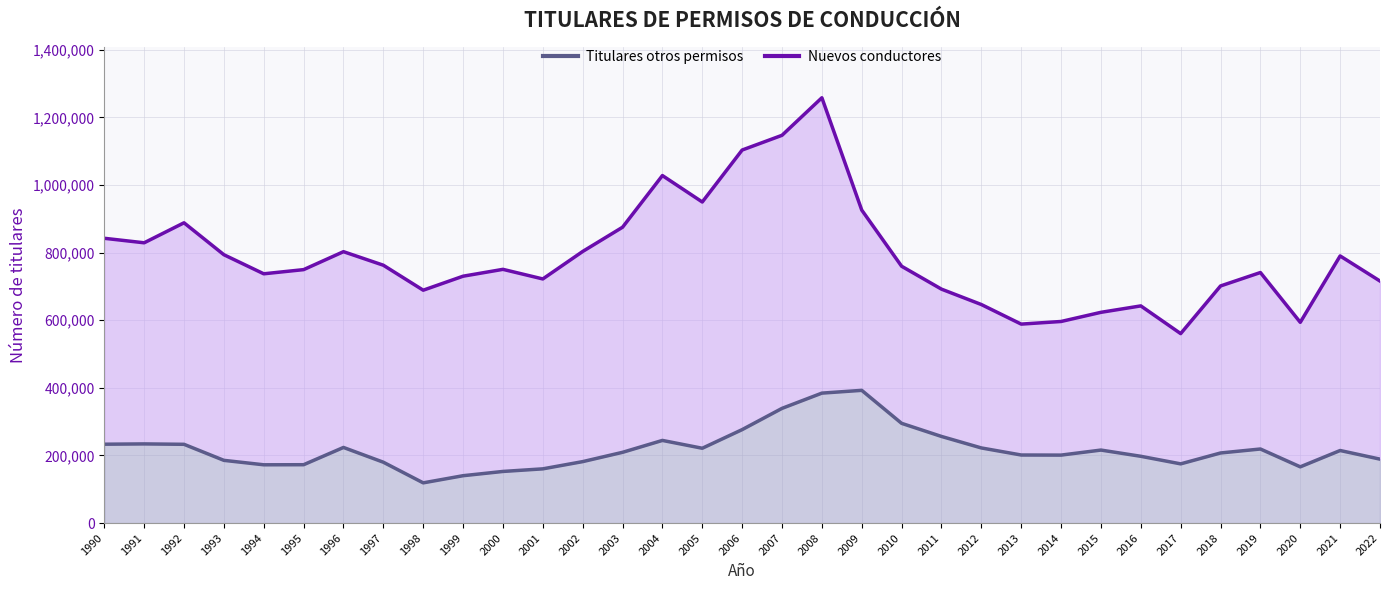

List the labels in order of value, smallest first.

1998, 1999, 2000, 2001, 2020, 1994, 1995, 2017, 1997, 2002, 1993, 2022, 2016, 2014, 2013, 2018, 2003, 2021, 2015, 2019, 2005, 2012, 1996, 1992, 1990, 1991, 2004, 2011, 2006, 2010, 2007, 2008, 2009